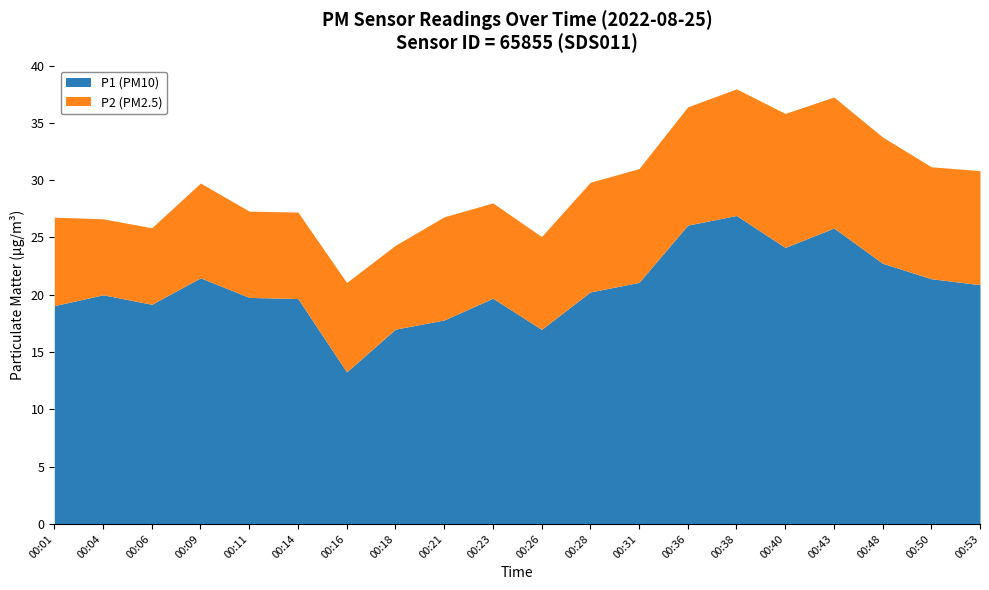

Read the P1 value at 00:06.

19.2